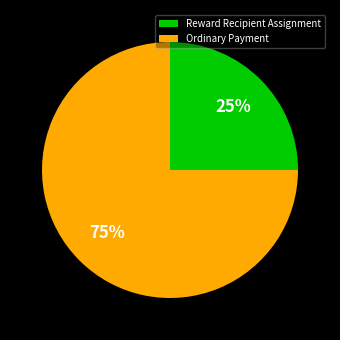

Which slice represents more than half of the pie?

Ordinary Payment